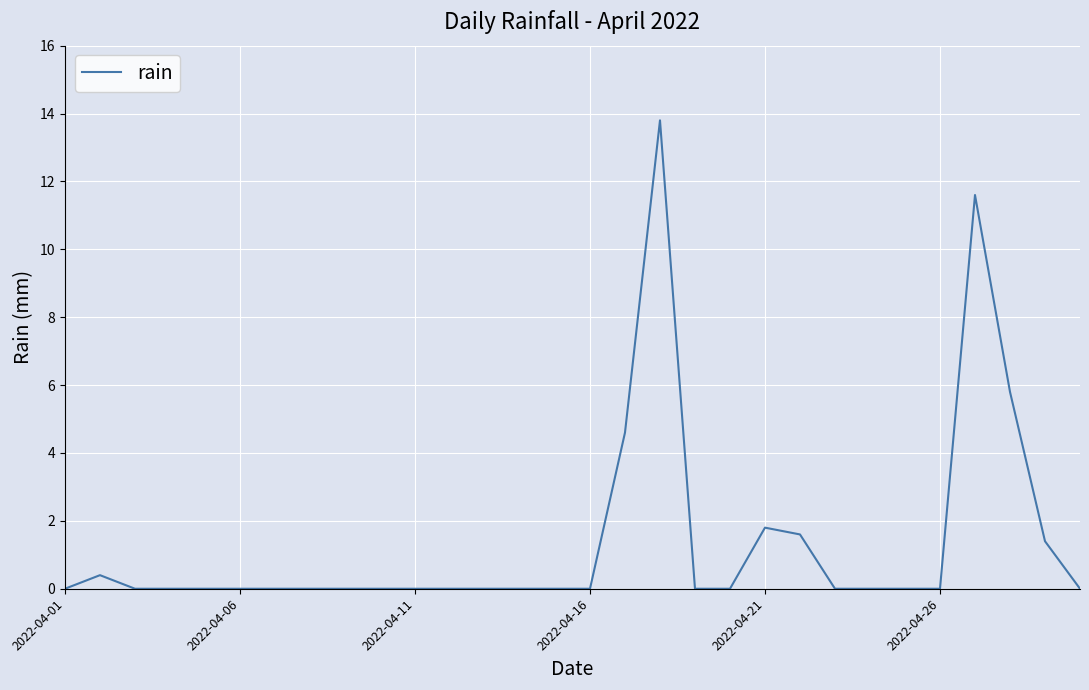

Reading left to right, transcribe all the data shown in this chart.

0.0	0.4	0.0	0.0	0.0	0.0	0.0	0.0	0.0	0.0	0.0	0.0	0.0	0.0	0.0	0.0	4.6	13.8	0.0	0.0	1.8	1.6	0.0	0.0	0.0	0.0	11.6	5.8	1.4	0.0